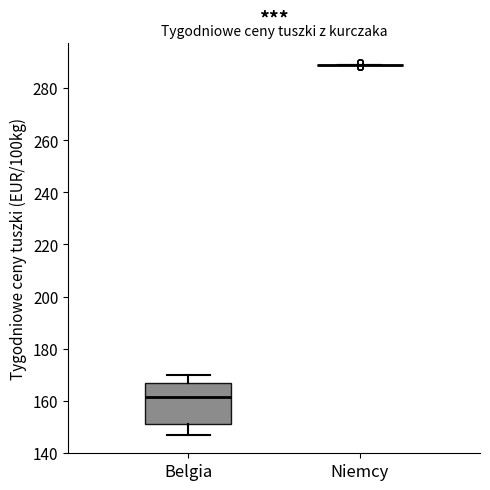

Reading left to right, read every box against the y-axis: the position of its median line, the range the box covers, and the ends of its whiskers. The values are not printed on the chart, so give them approximately, as read against the axis.

Belgia: median 162, box 152 to 168, whiskers 148 to 170
Niemcy: box collapsed to a line at 290, whiskers 290 to 290